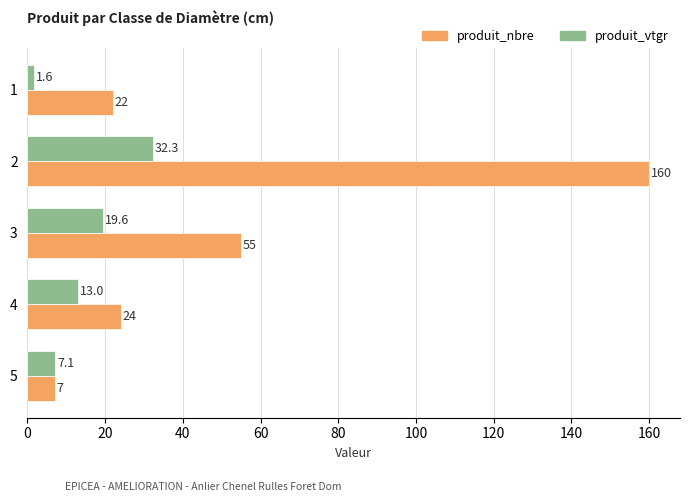

How many data points in produit_nbre are less than 24?

2